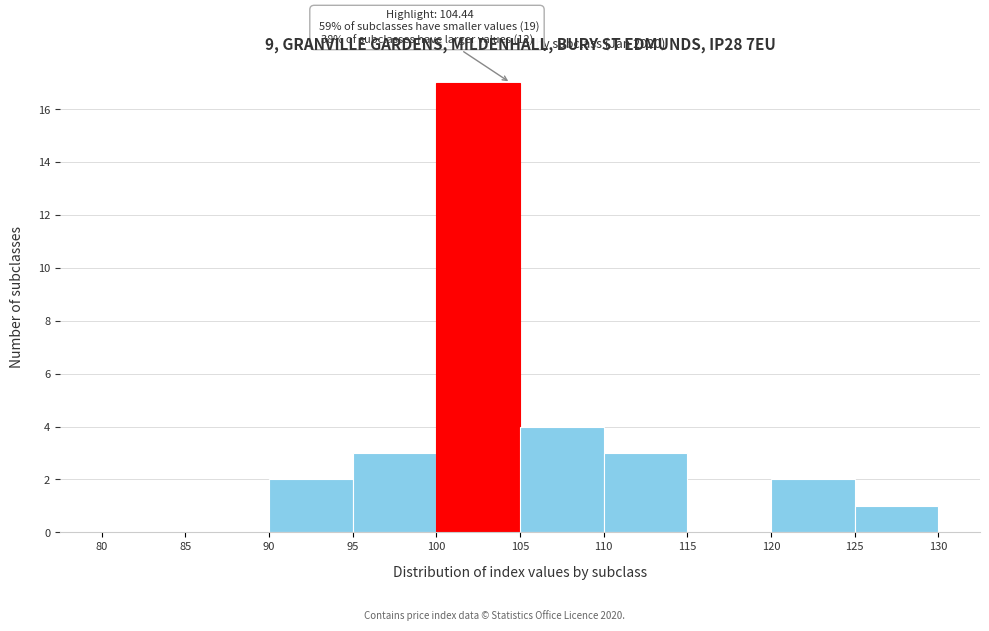

Which range on the x-axis has the tallest bar?

100 to 105